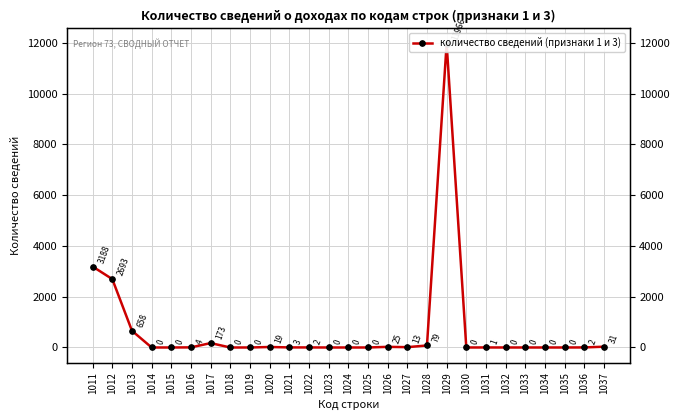

What is the sum of the values at 1026 and 1020?

44